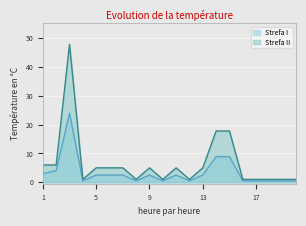

Where is the first local maximum for Strefa I?

3